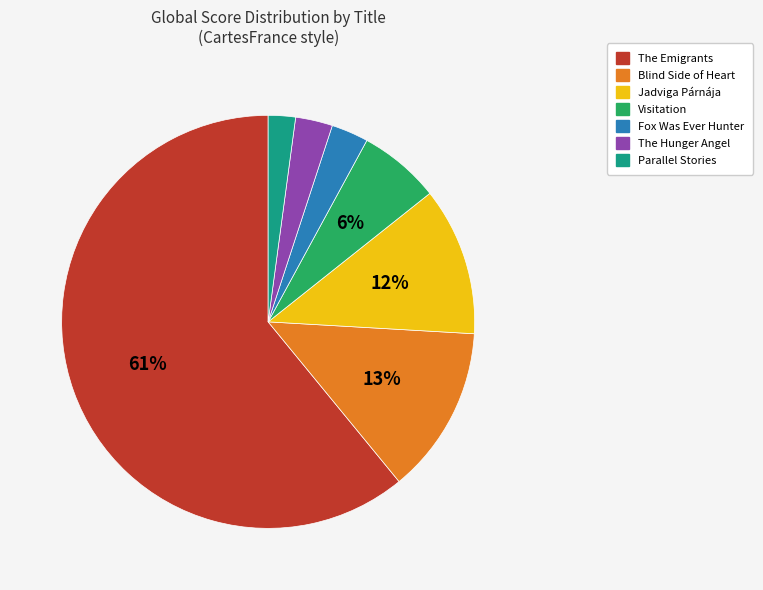

Does any single category account for the majority?

Yes